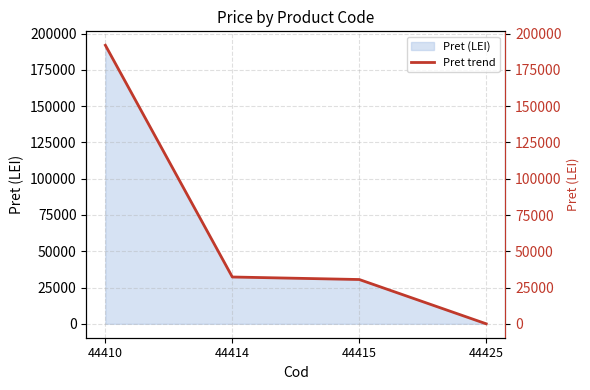

List the labels in order of value, smallest first.

44425, 44415, 44414, 44410